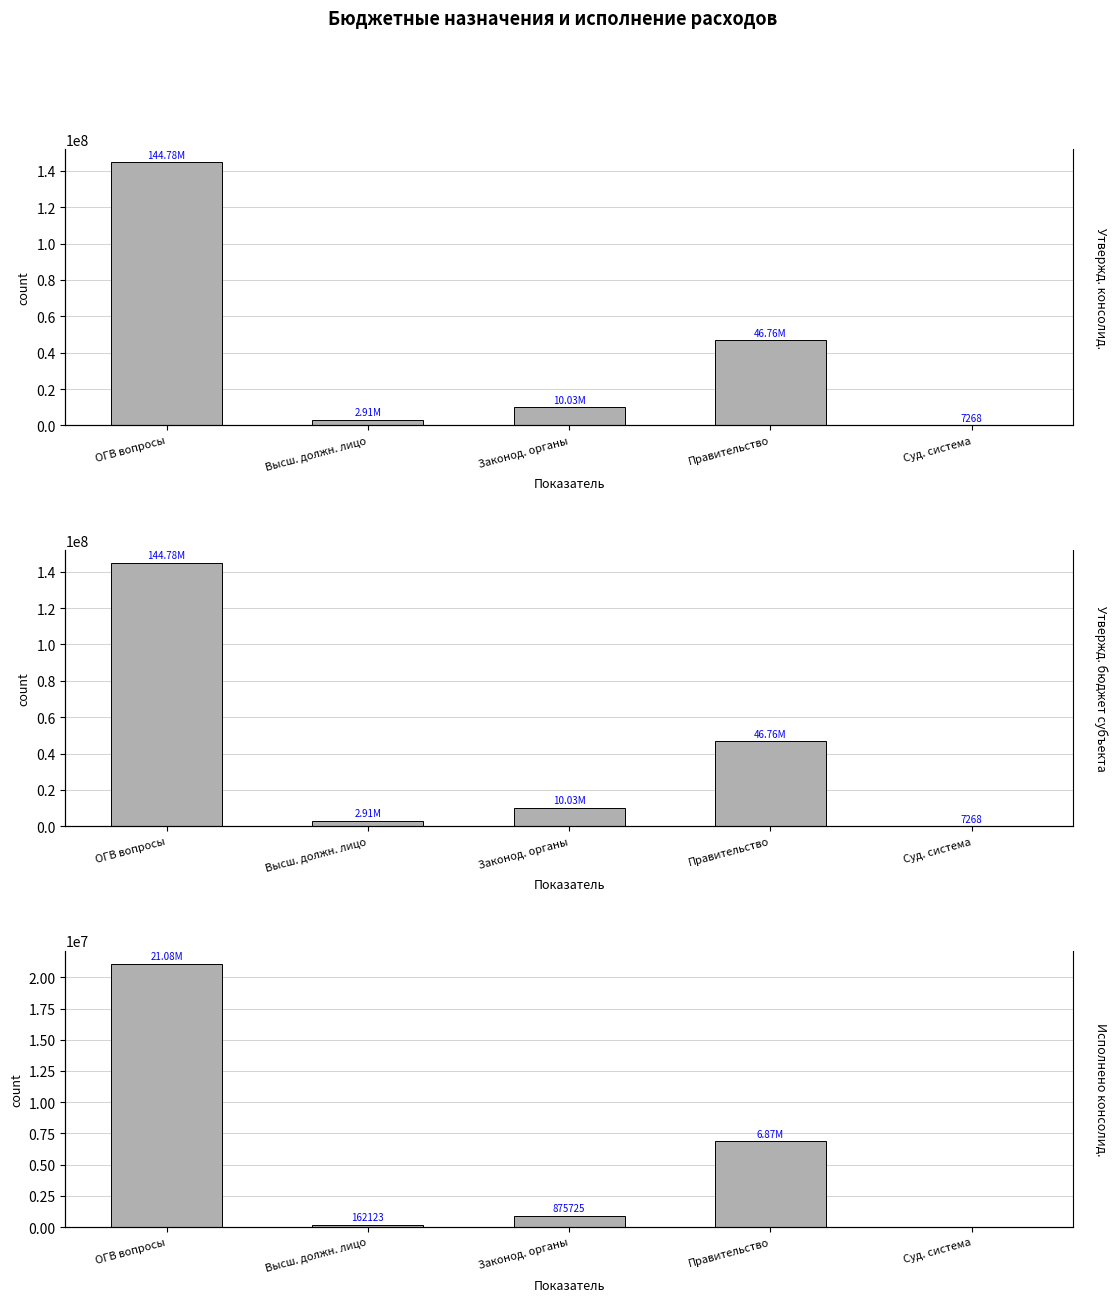

What is the maximum value for Утвержд. бюджет субъекта?

144783209.0